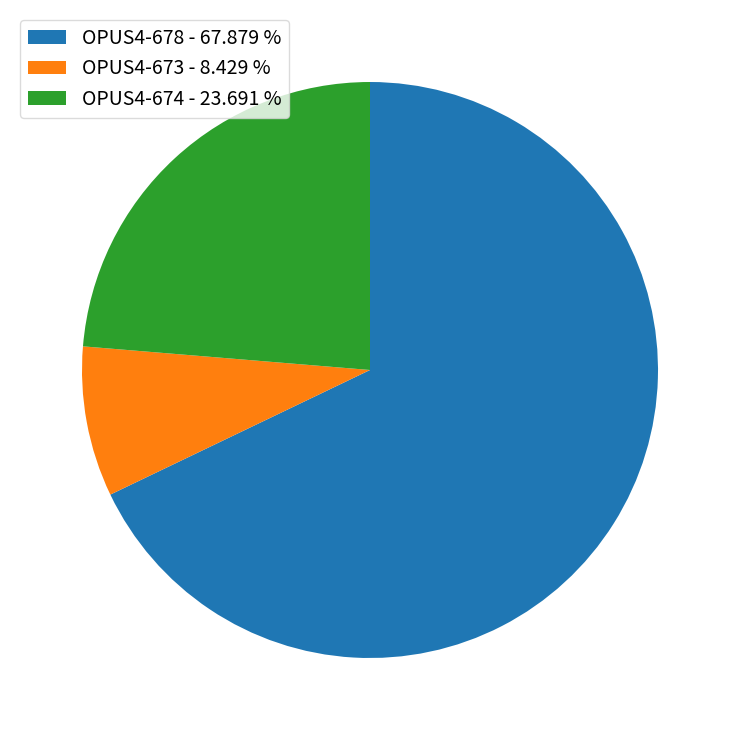

Between OPUS4-674 - 23.691 % and OPUS4-678 - 67.879 %, which is larger?

OPUS4-678 - 67.879 %